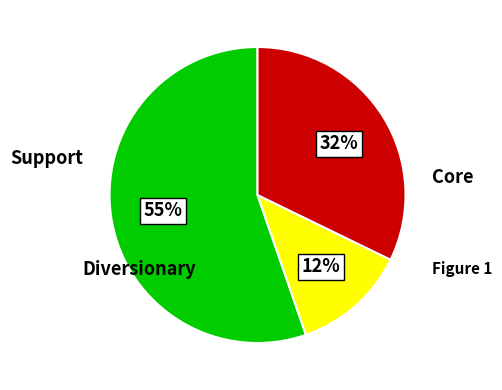

Is there a majority slice in this chart?

Yes